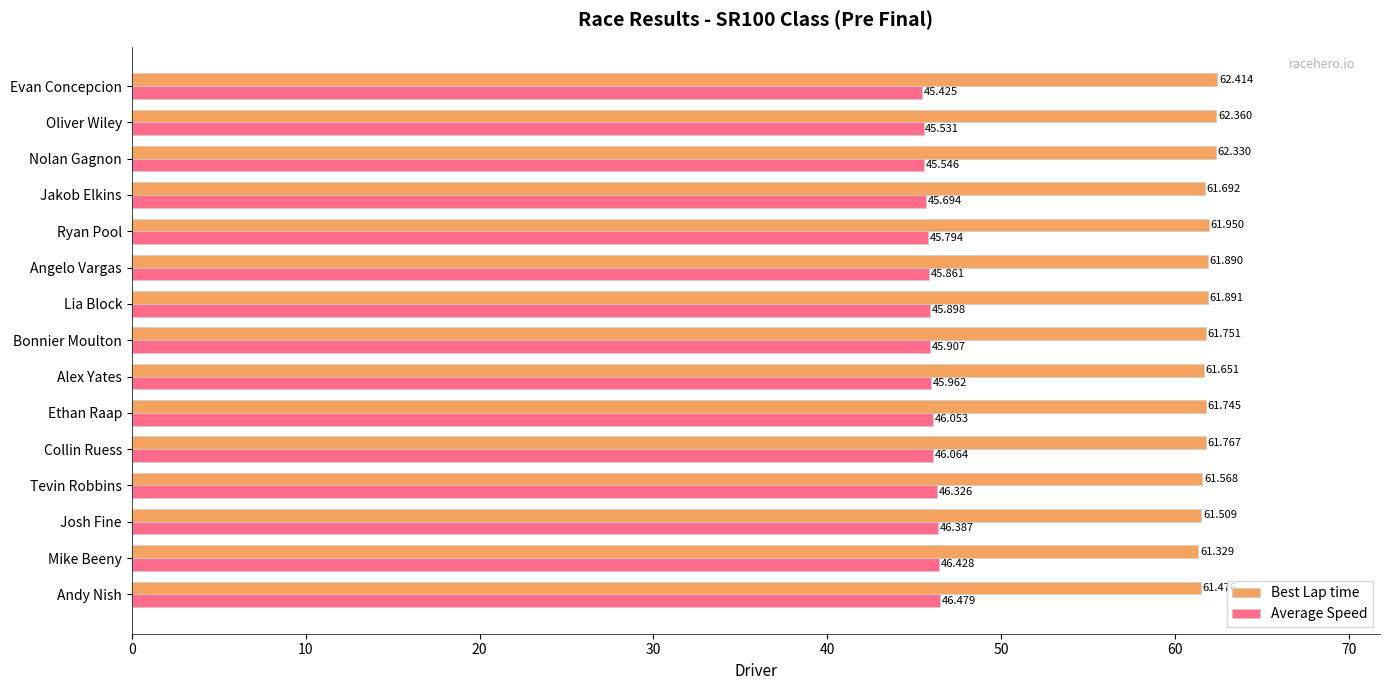

Rank the series by their maximum value, from lowest to highest.

Average Speed, Best Lap time